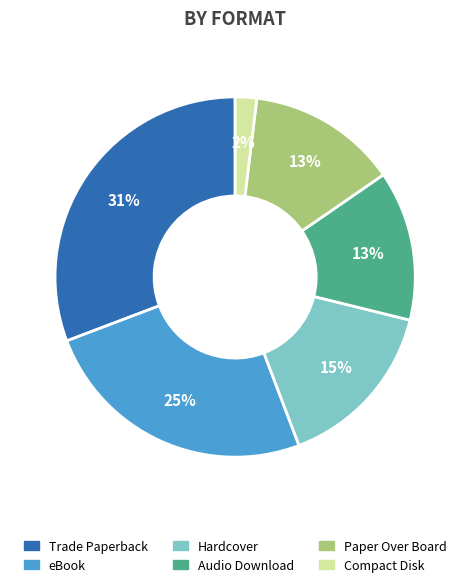

Combined, do eBook and Hardcover account for over 50%?

No